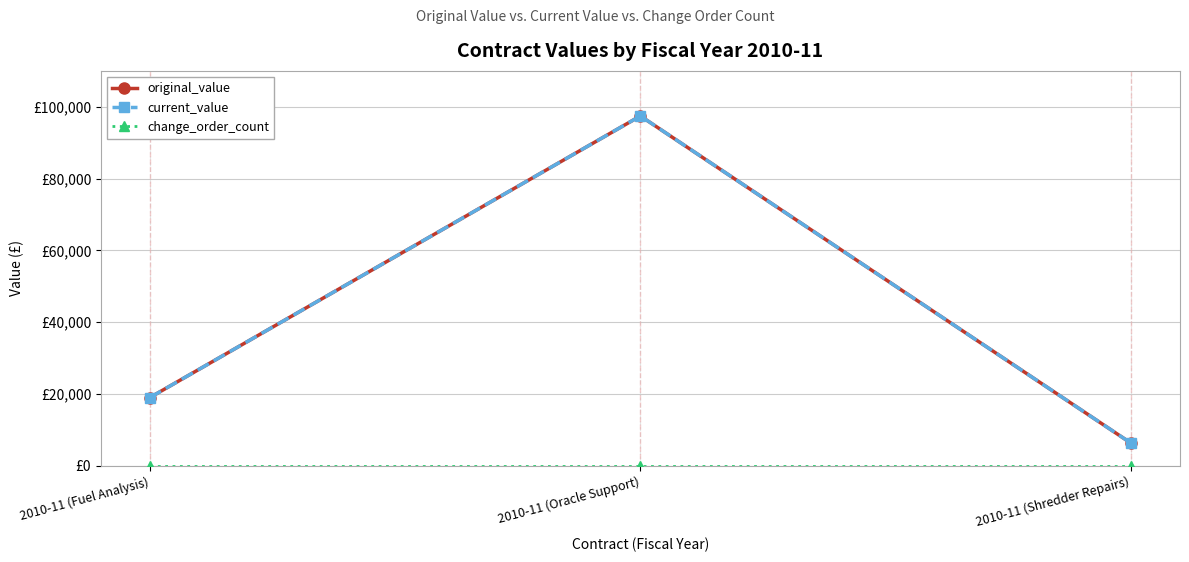

Which has a higher value, 2010-11 (Fuel Analysis) or 2010-11 (Shredder Repairs)?

2010-11 (Fuel Analysis)